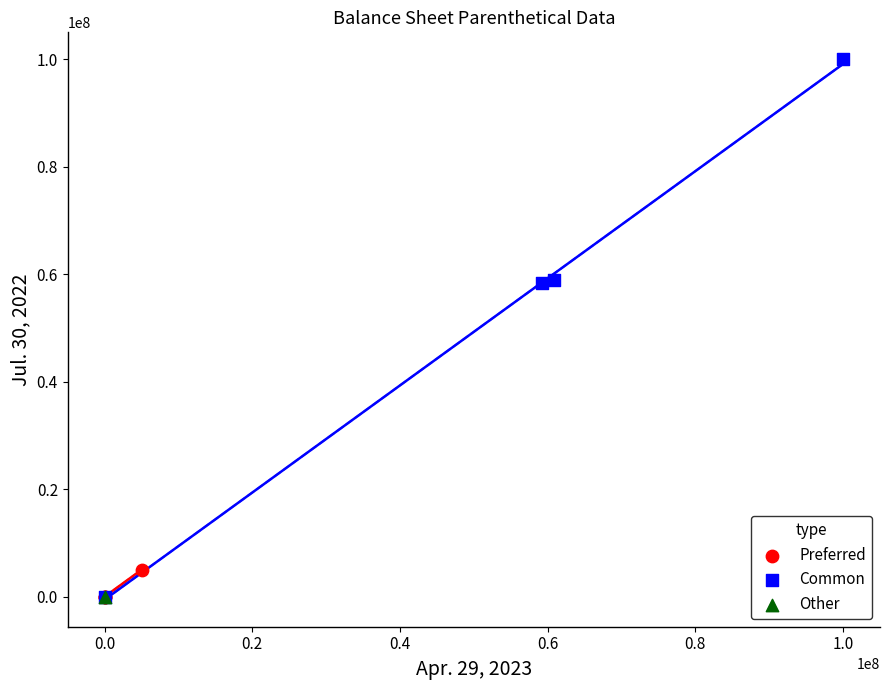

What are all the series names shown in the legend?

Preferred, Common, Other